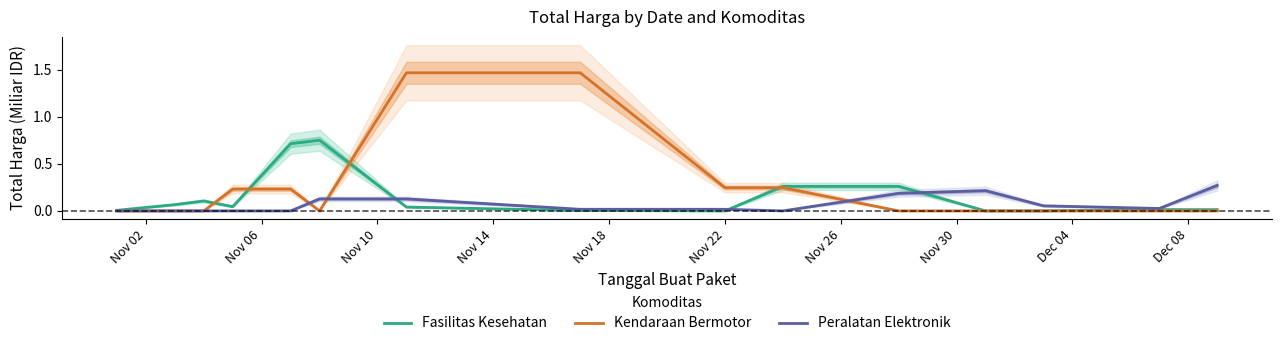

What is the value of the Kendaraan Bermotor point at the 8th from the left?

1.5